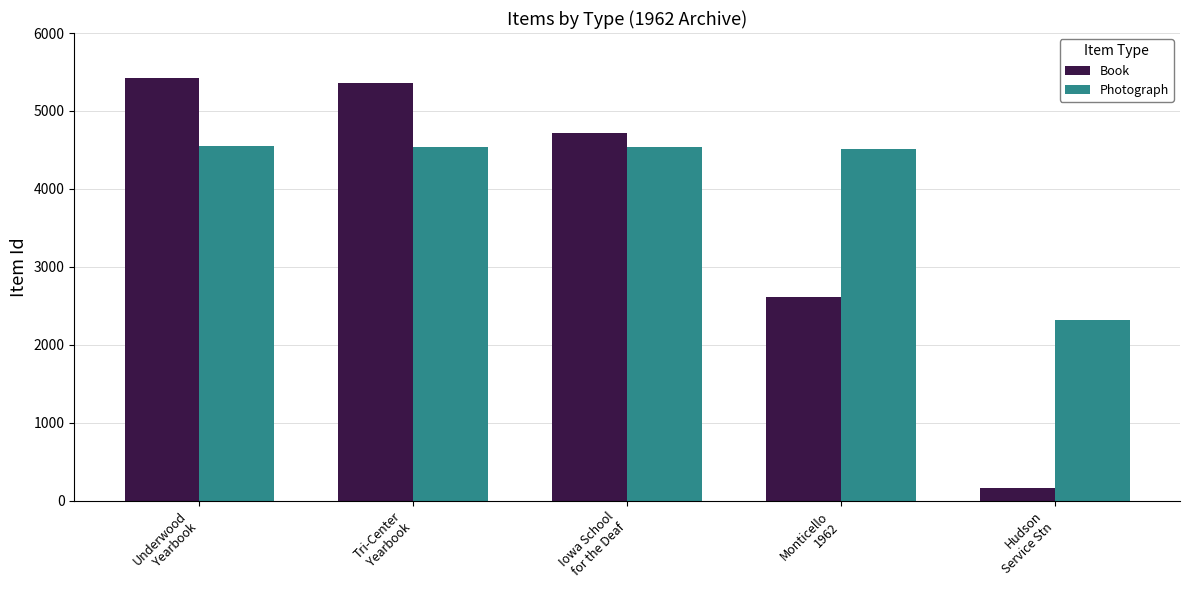

What is the minimum value for Photograph?

2323